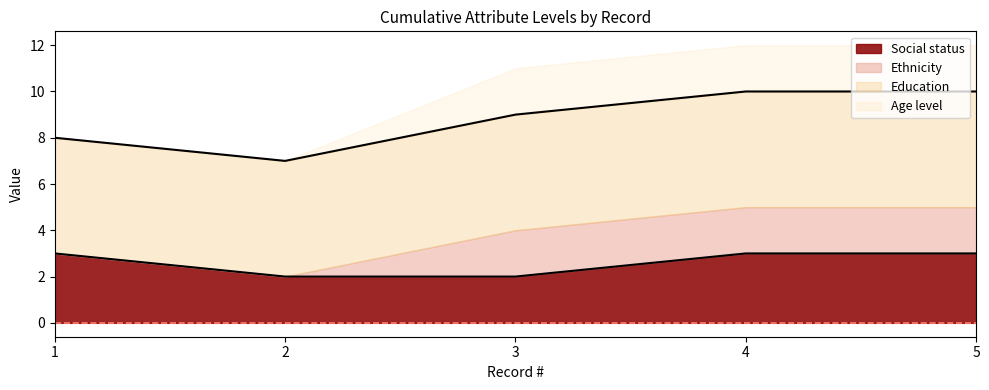

What is the difference between the Ethnicity values at 1 and 5?

2